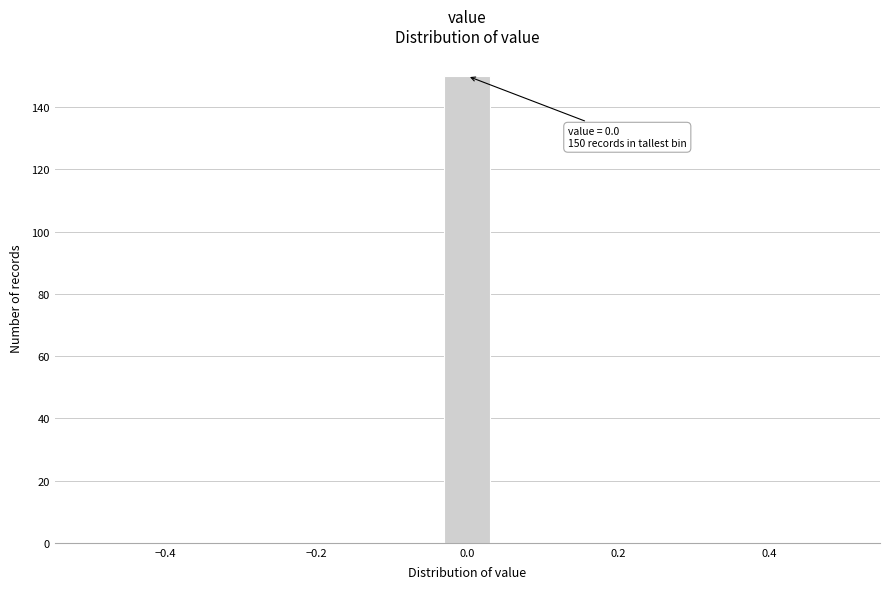

Read against the x-axis, roughly where is the centre of the tallest bar?

0.00